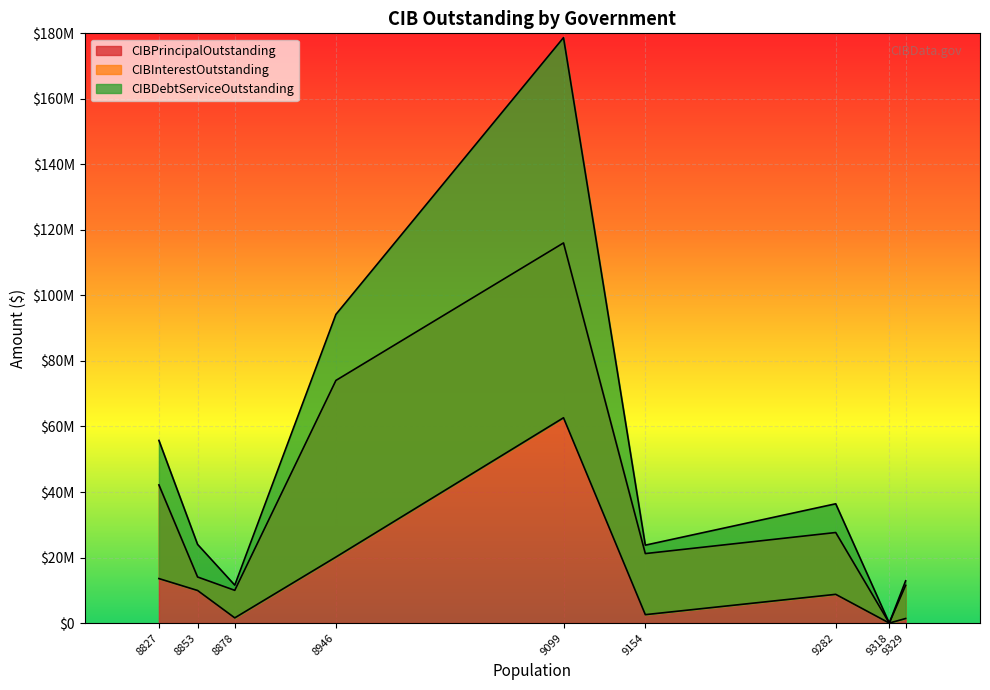

What is the maximum value shown in the chart?

178687783.3